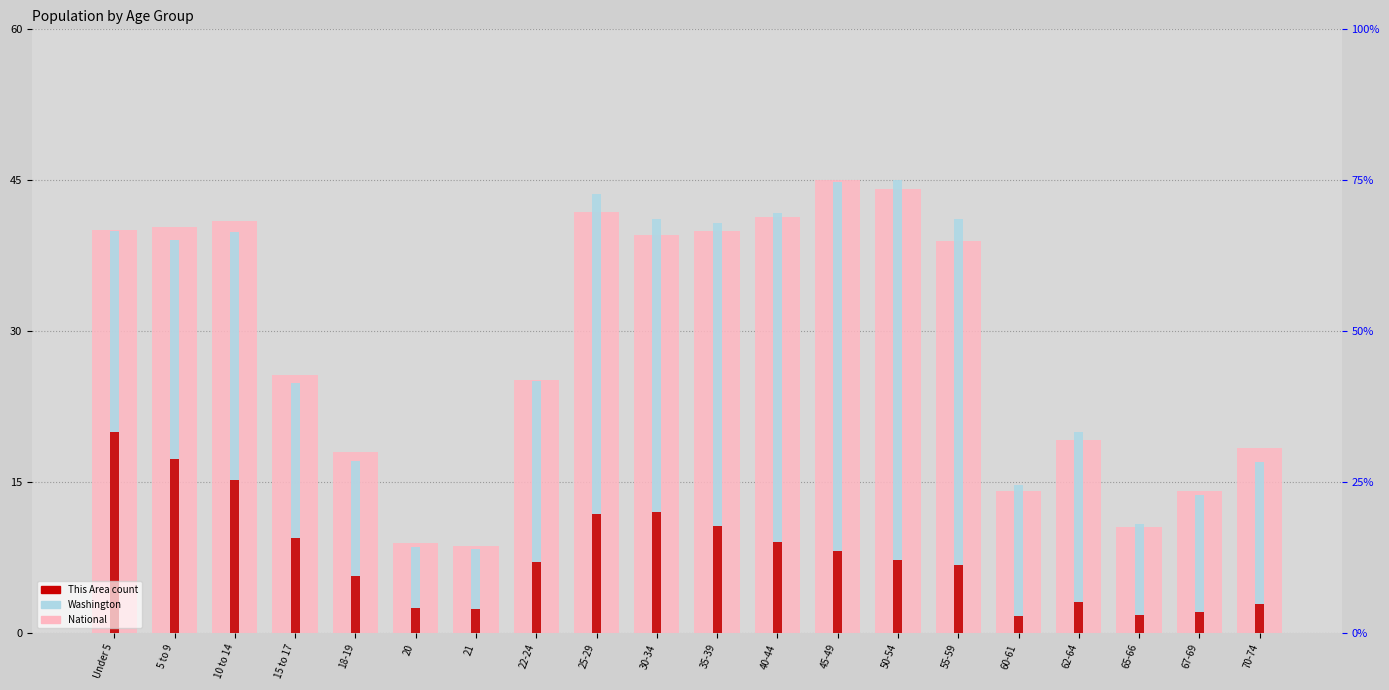

What position from the left is 45-49?

13